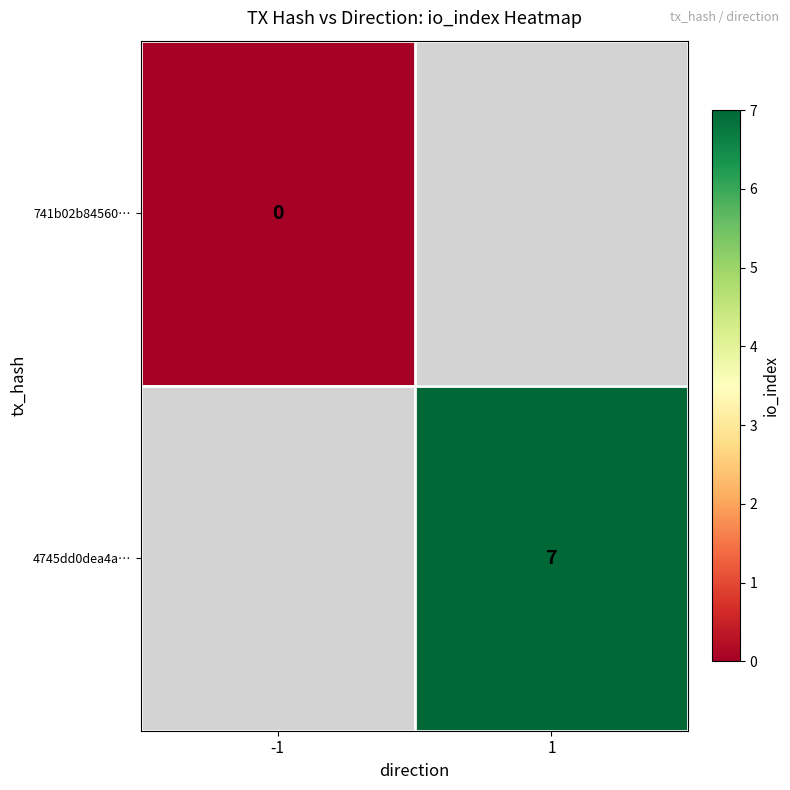

The 4745dd0dea4a… series shows 2 at 1. True or false?

False